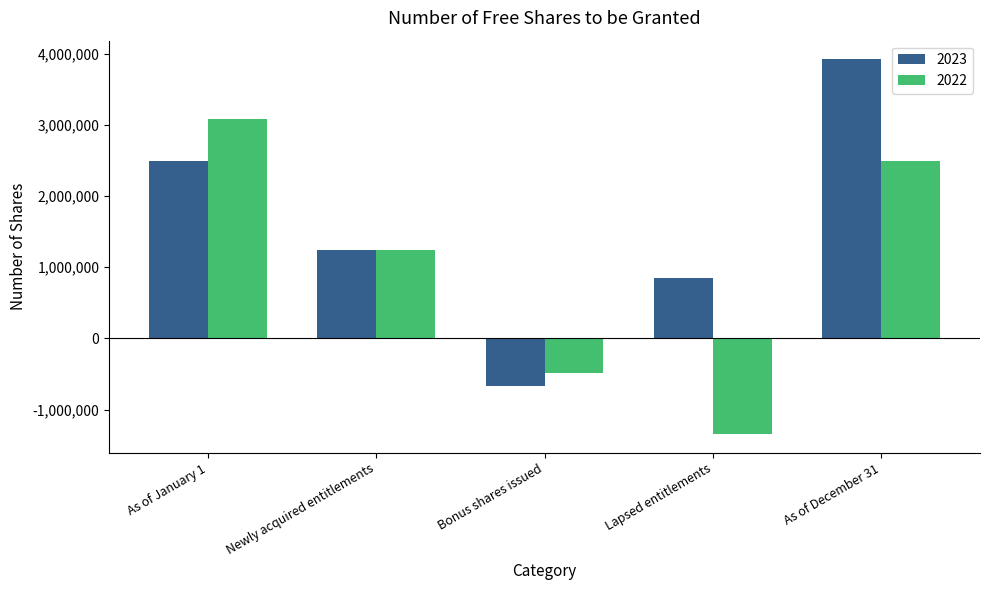

What is the difference between the maximum and minimum values in the 2022 series?

4421666